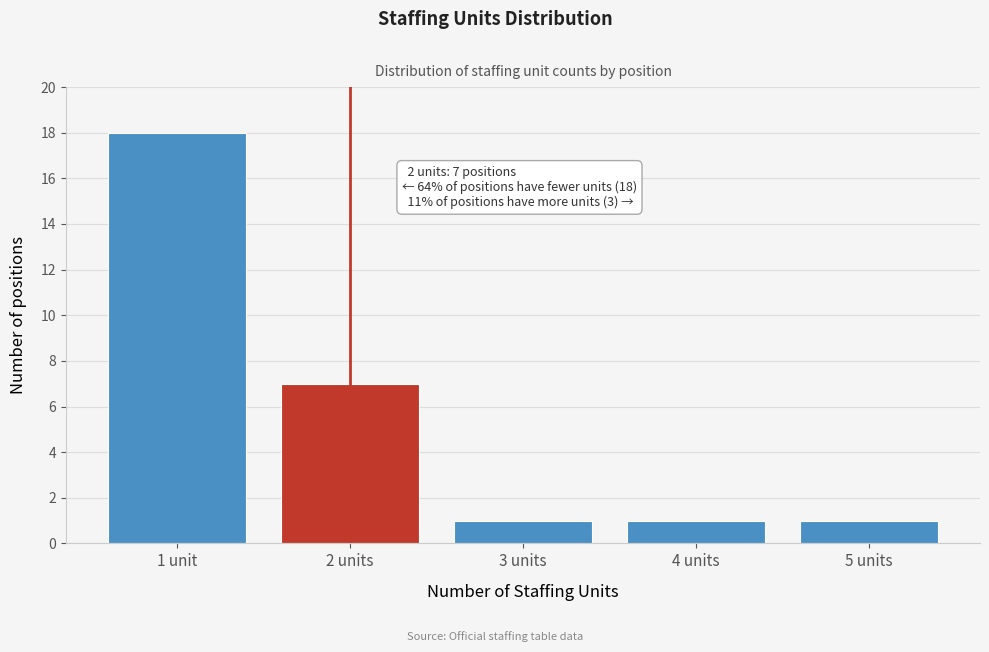

Reading left to right, list all the values displayed in this chart.

18	7	1	1	1